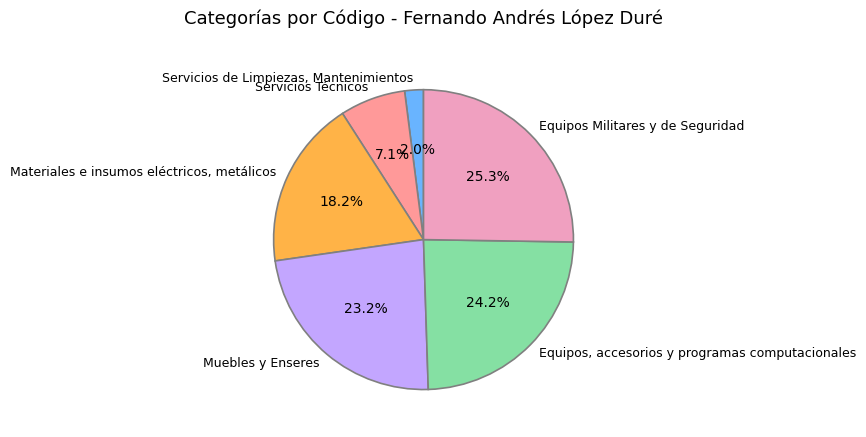

What is the total percentage of Equipos, accesorios y programas computacionales and Servicios Técnicos?

31.3%